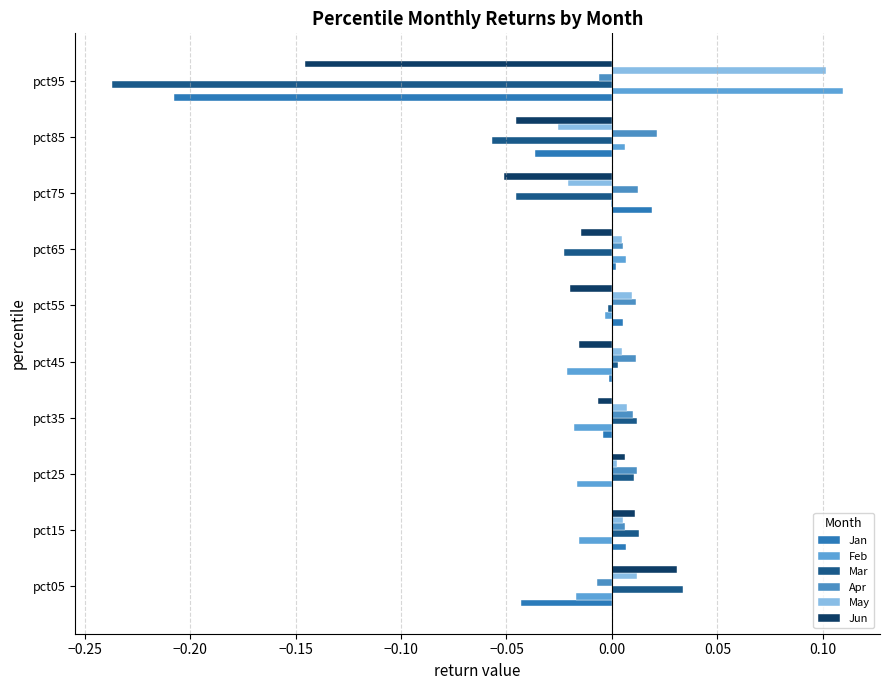

Count the number of categories in the chart.

10